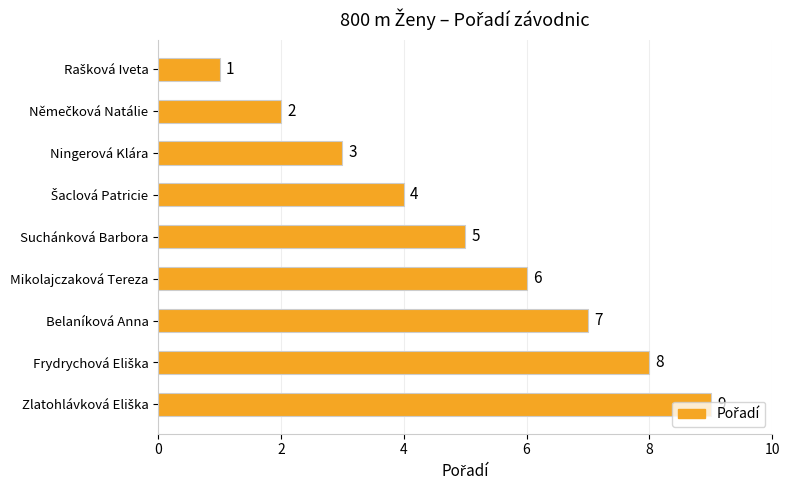

The chart shows a value of 3 at Belaníková Anna. True or false?

False